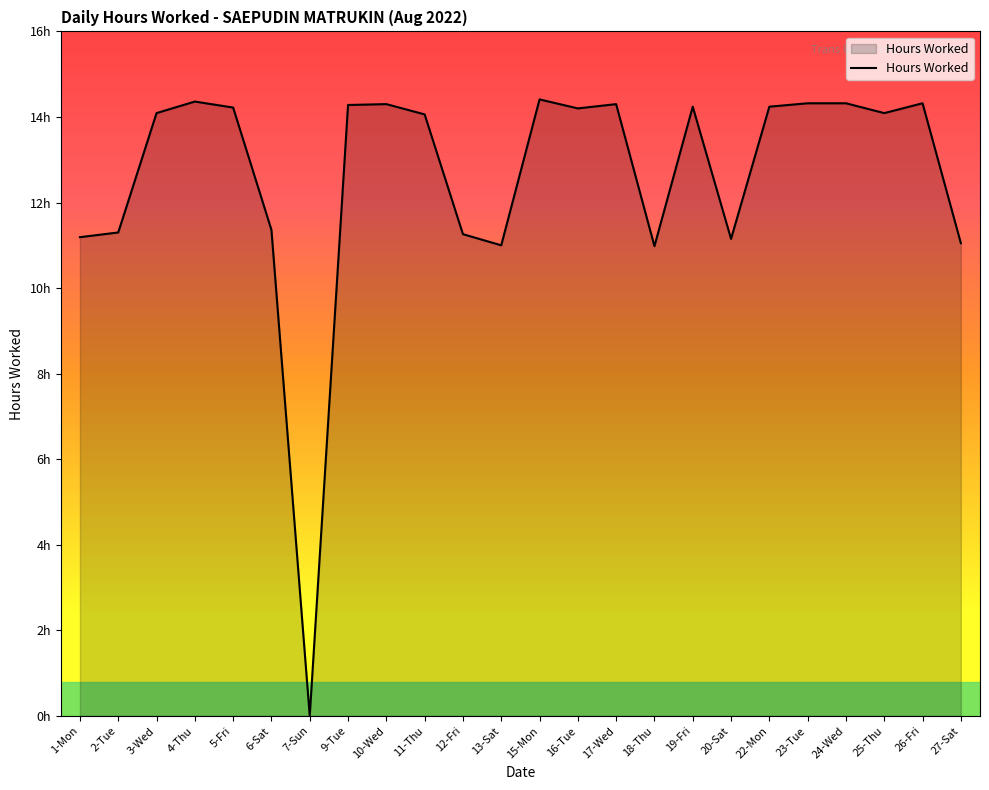

What is the maximum value shown in the chart?

14.4